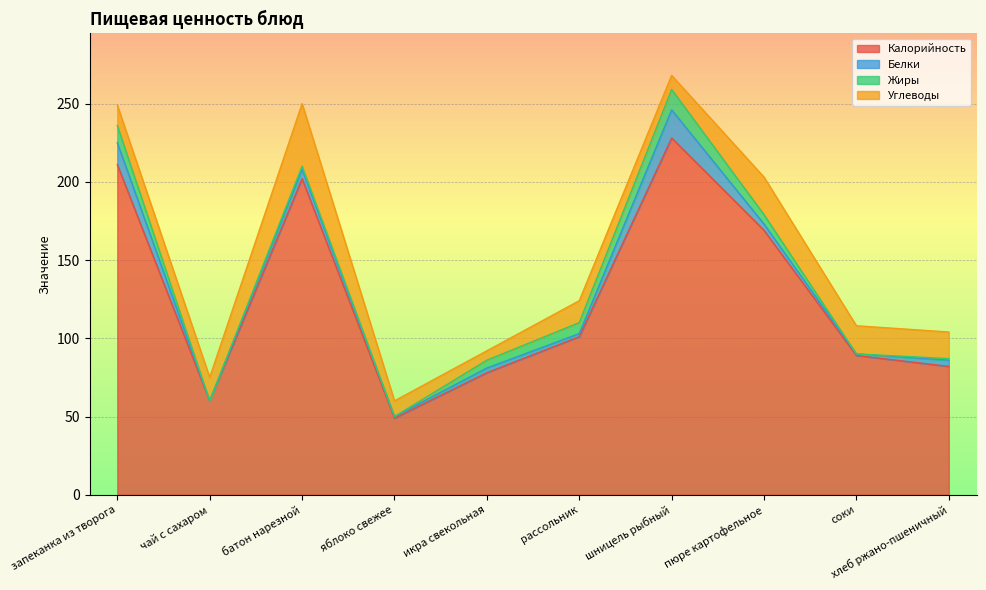

Is the value of Углеводы at пюре картофельное greater than the value of Жиры at хлеб ржано-пшеничный?

Yes